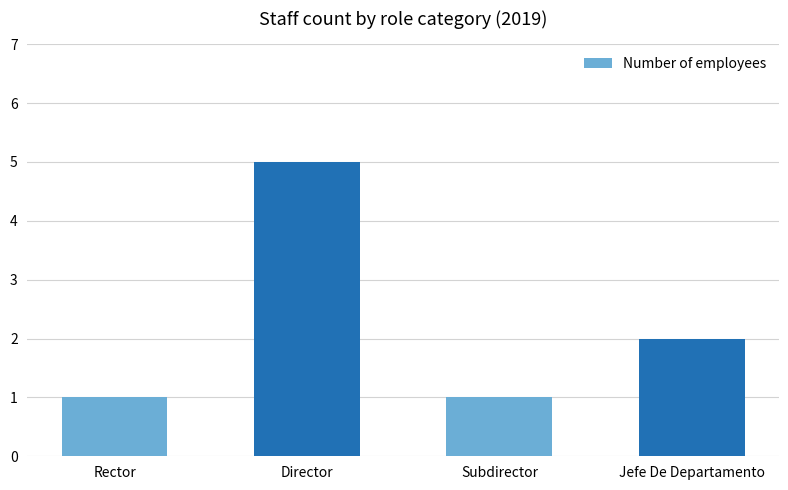

True or false: the data shows 1 at Subdirector.

True